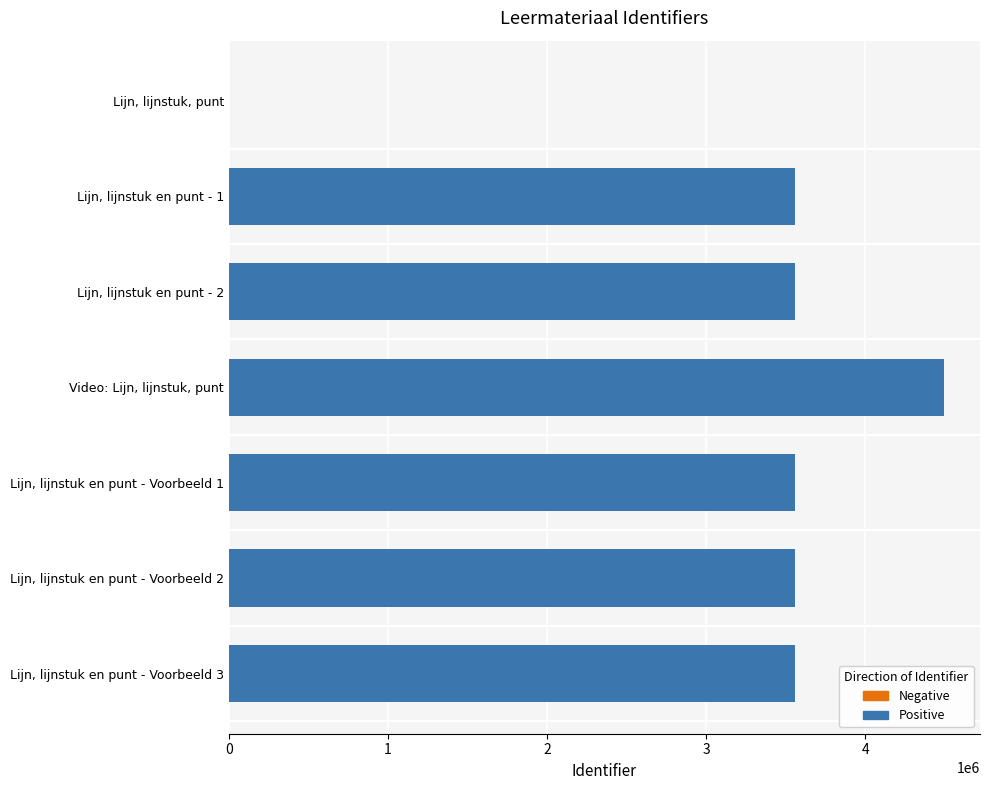

Where is Positive nearest to the value 2248495?

Lijn, lijnstuk en punt - 1